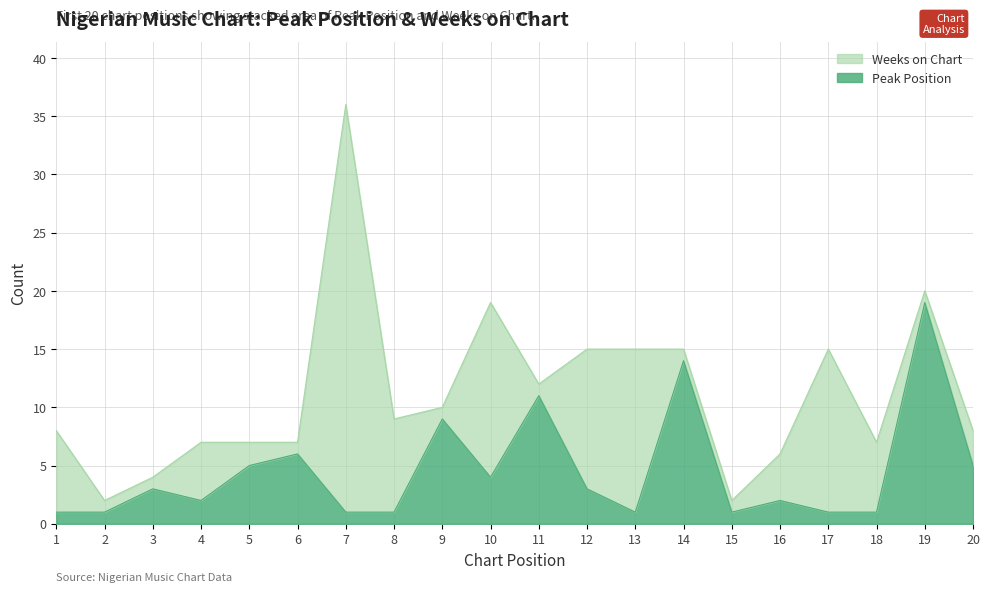

Count the number of categories in the chart.

20